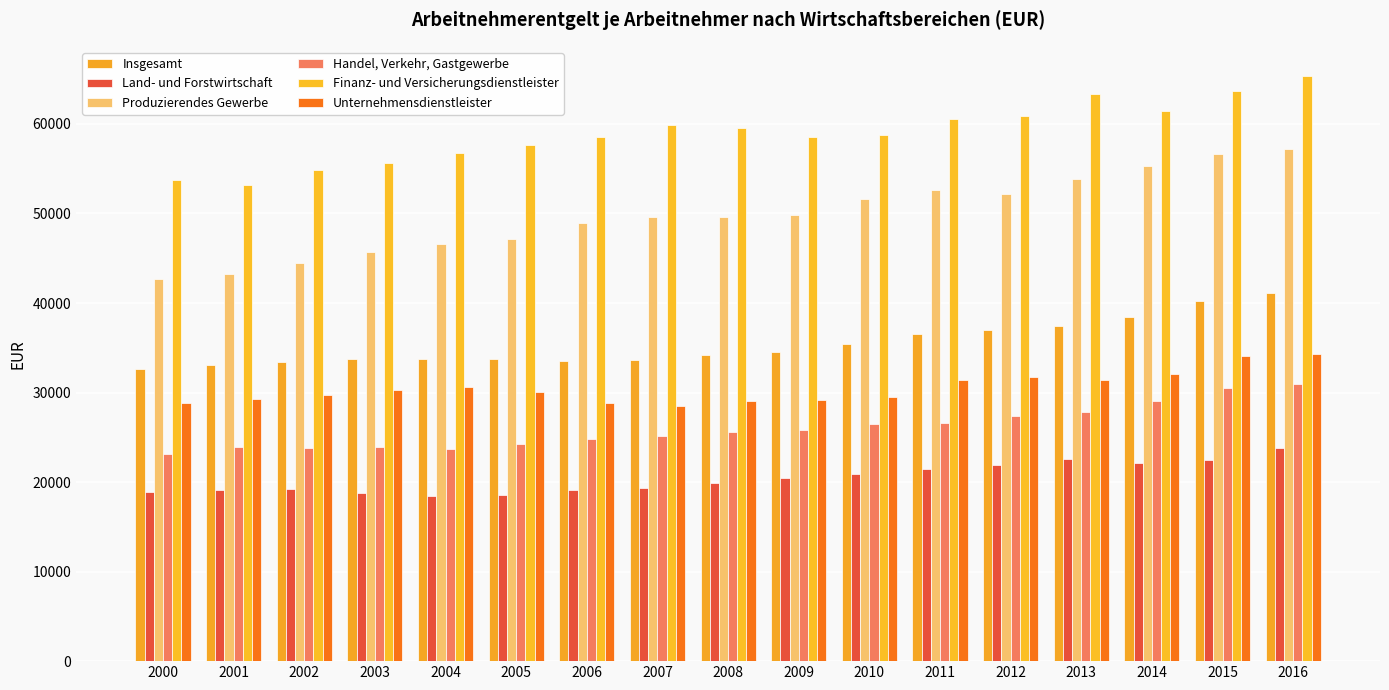

At how many categories does at least one series exceed 64649?

1